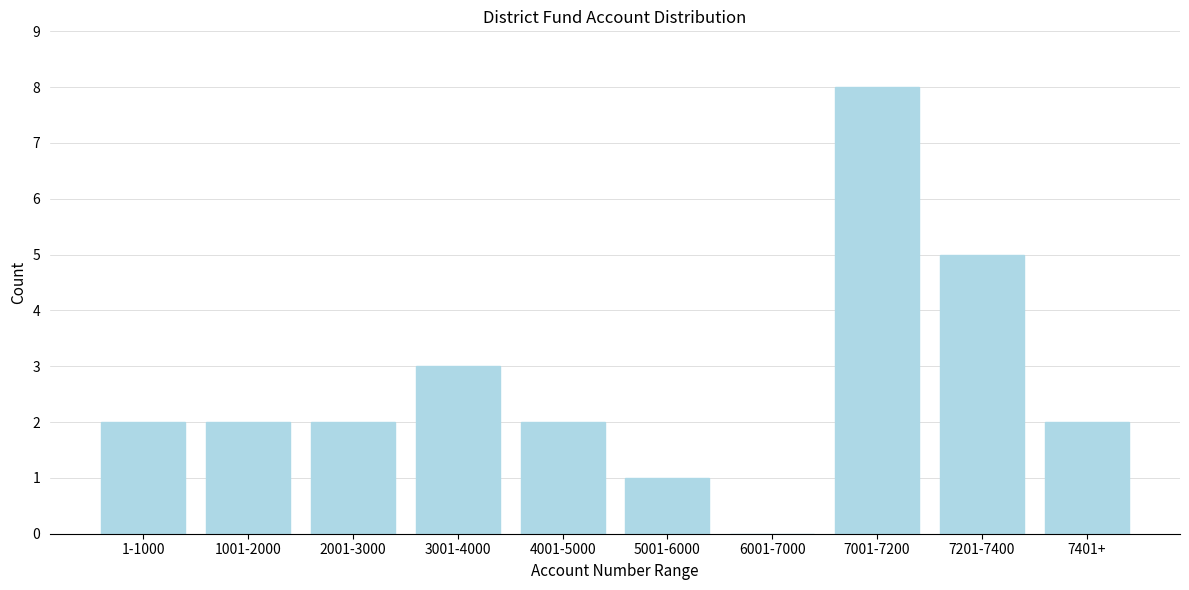

Reading left to right, list all the values displayed in this chart.

1-1000=2	1001-2000=2	2001-3000=2	3001-4000=3	4001-5000=2	5001-6000=1	6001-7000=0	7001-7200=8	7201-7400=5	7401+=2